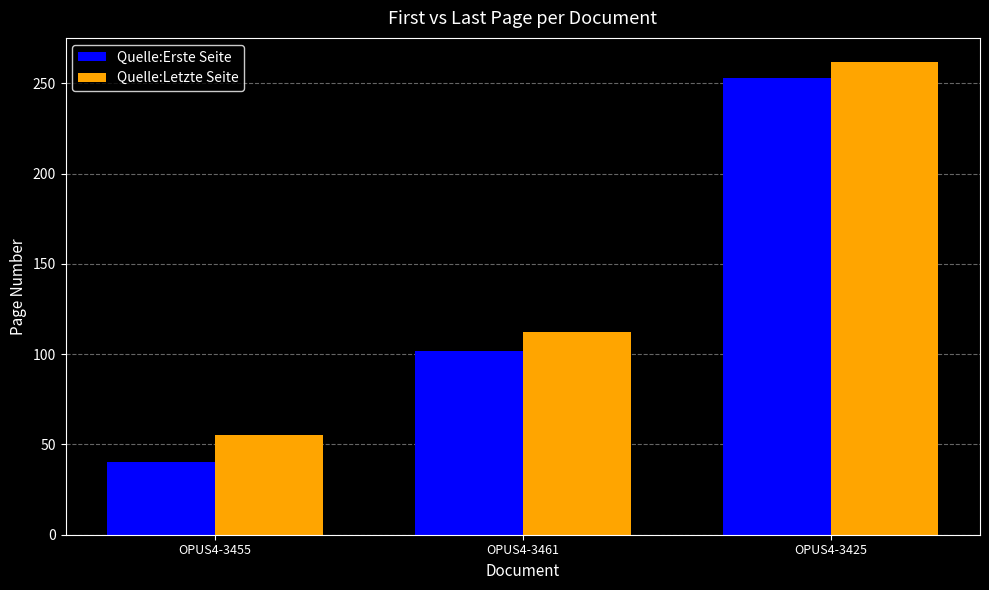

Which series has the largest range (max minus min)?

Quelle:Erste Seite